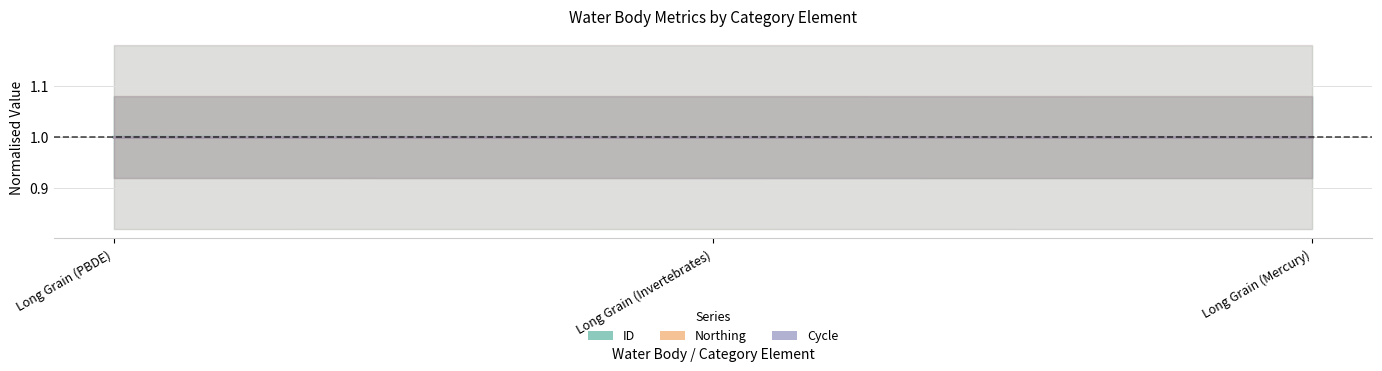

Is the value of ID at Long Grain (Mercury) greater than the value of Northing at Long Grain (Invertebrates)?

No